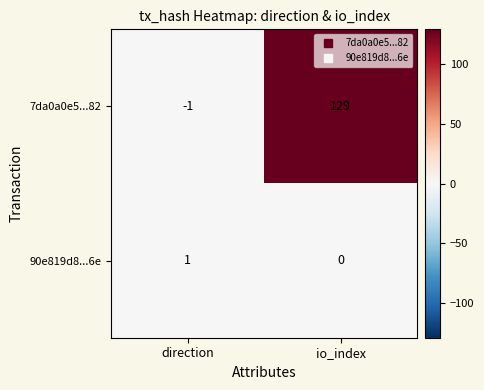

Which category has the lowest value across all series?

direction